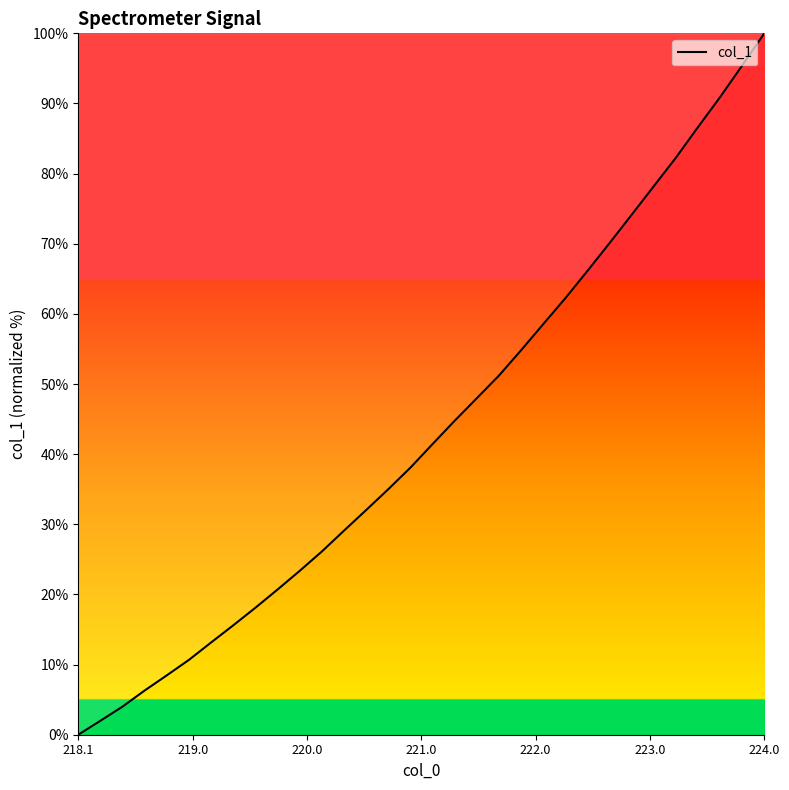

What is the value of the 14th point from the left?

32.0